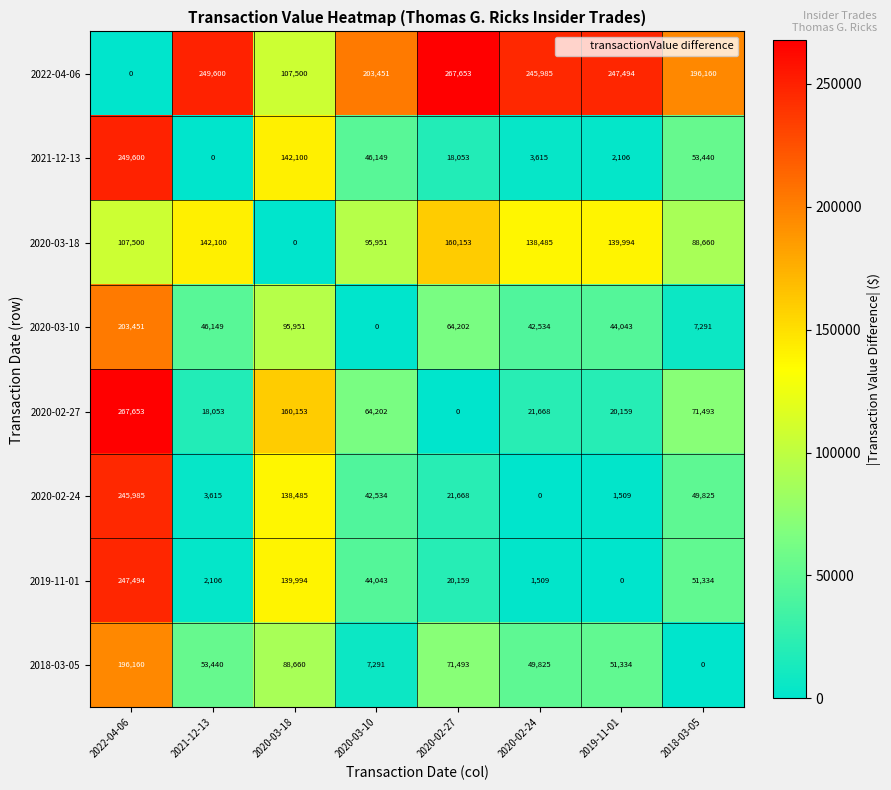

What is the total value across all series at 2019-11-01?

506639